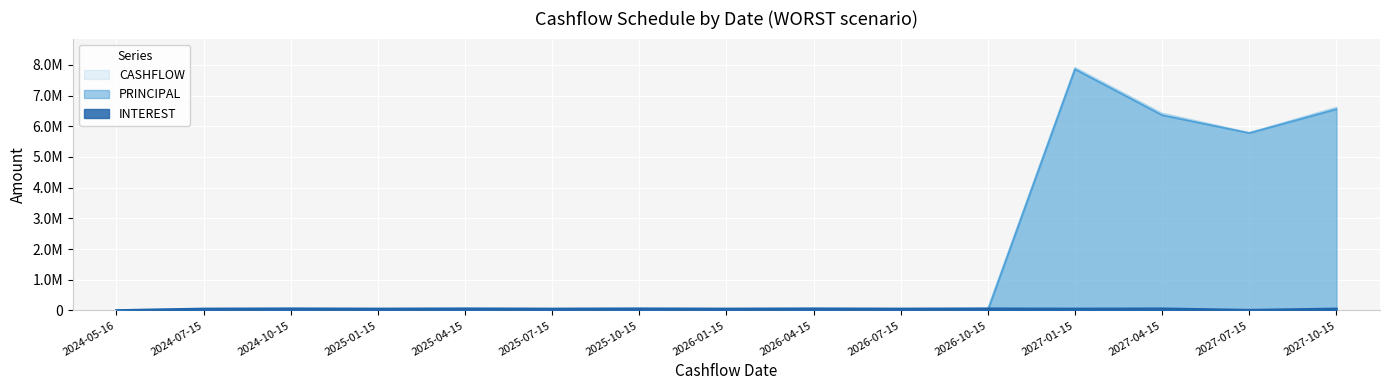

In PRINCIPAL, how many points are lower than both neighbors (excluding endpoints)?

1